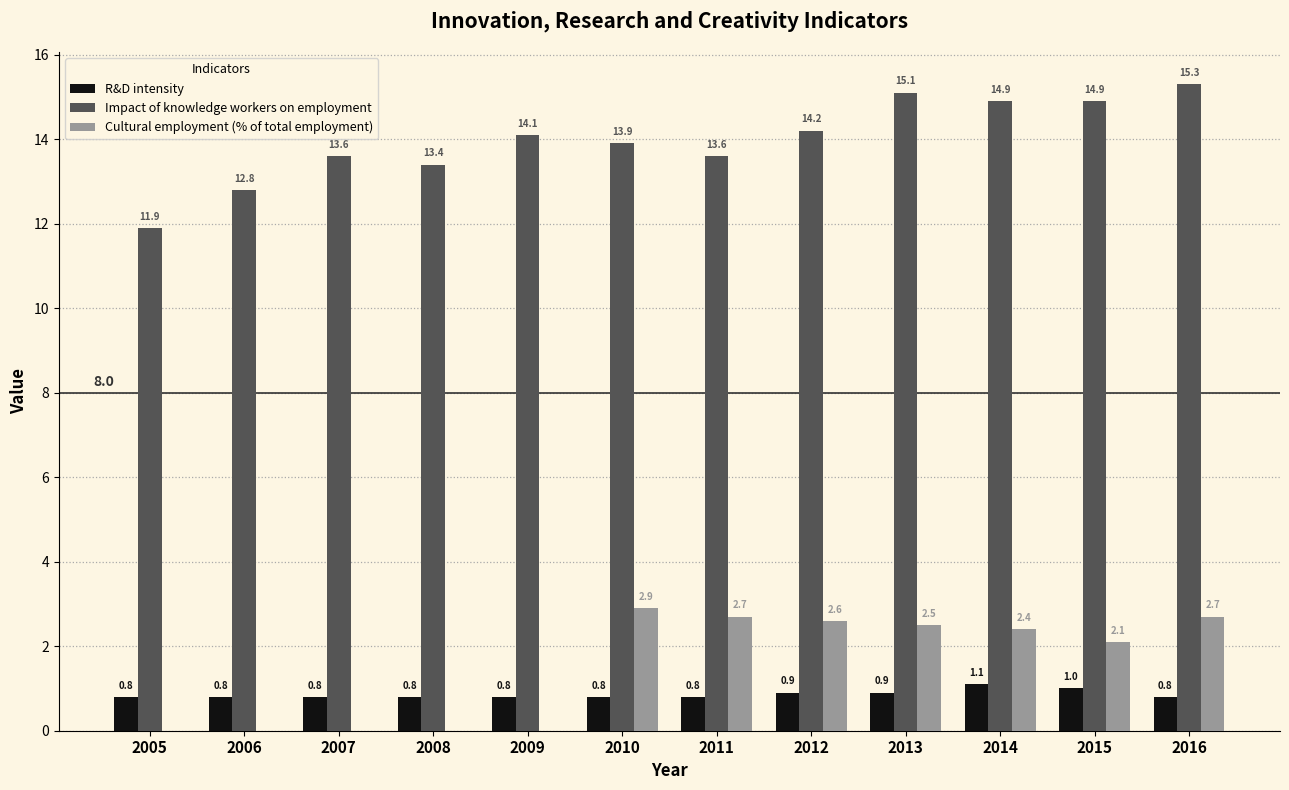

True or false: Cultural employment (% of total employment) has a value of 2.5 at 2013.

True